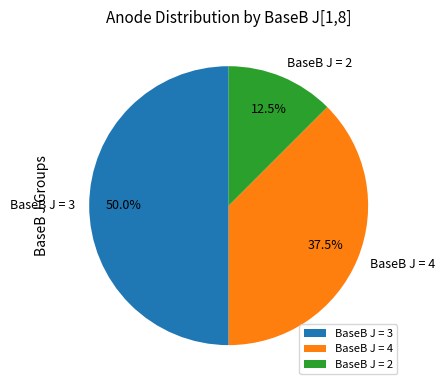

Does BaseB J = 4 represent more than half of the total?

No